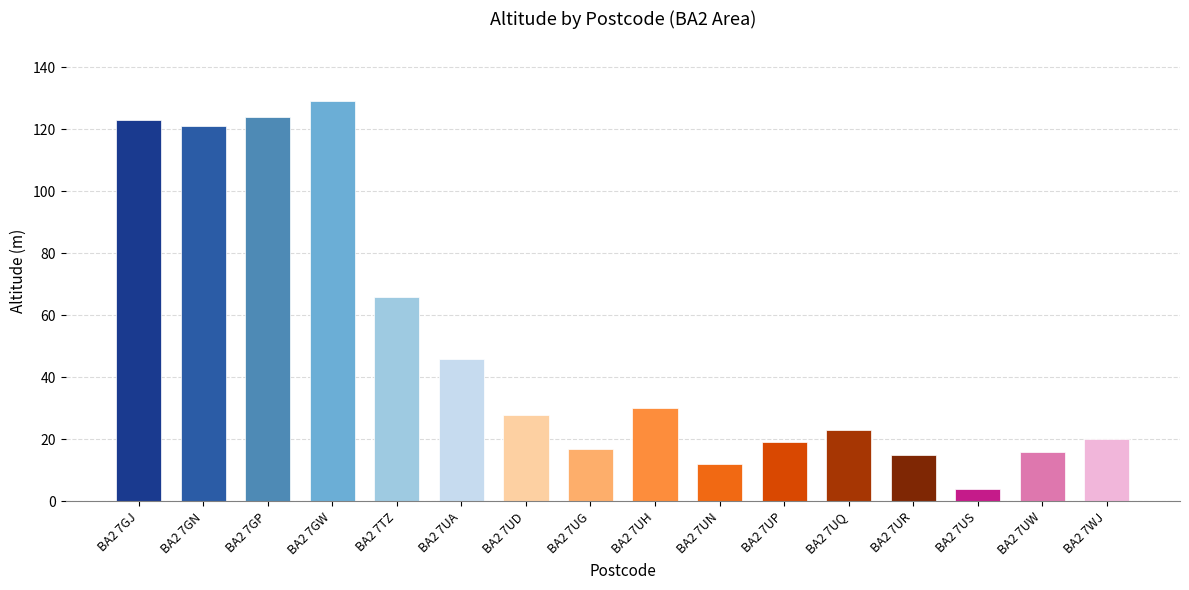

At which category does the chart reach its peak across all series?

BA2 7GW